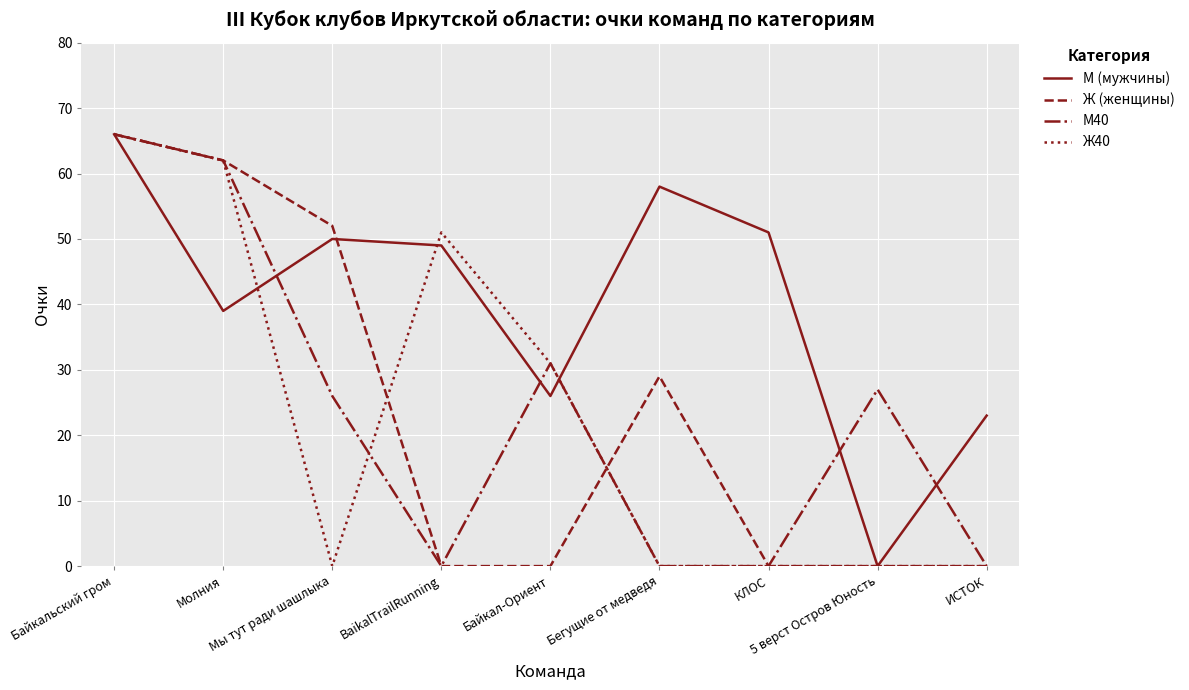

What is the total value across all series at ИСТОК?

23